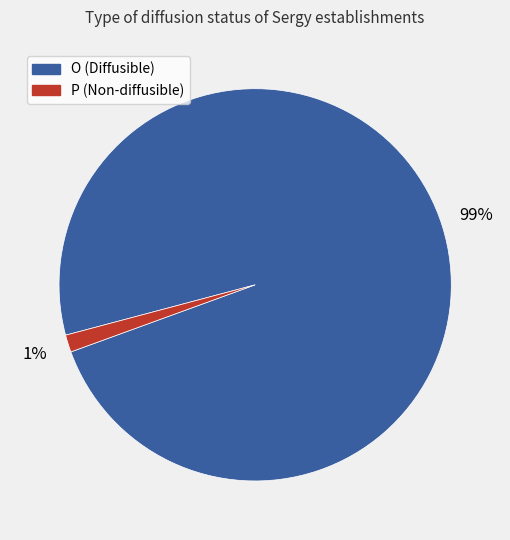

Between O and P, which is larger?

O